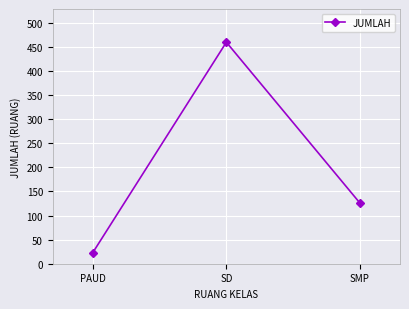

How many lines are shown in the chart?

1